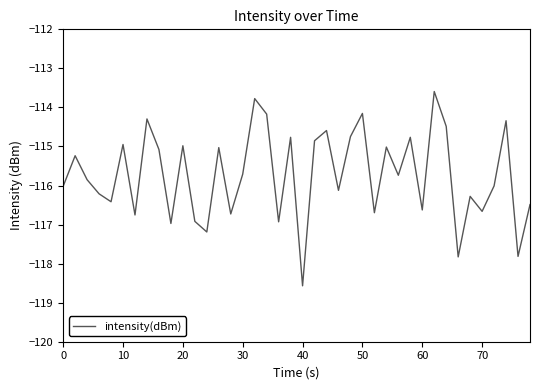

What is the difference between the maximum and minimum values?

5.0